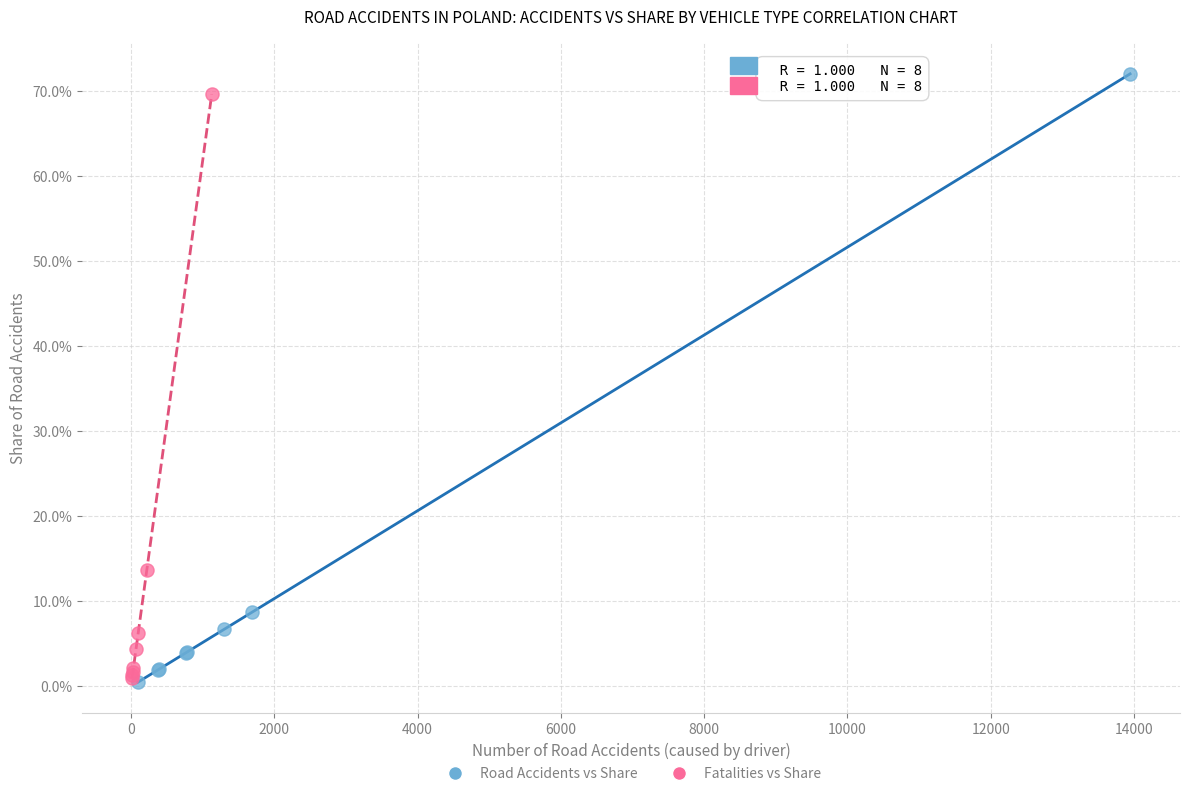

What are all the series names shown in the legend?

Road Accidents vs Share, Fatalities vs Share